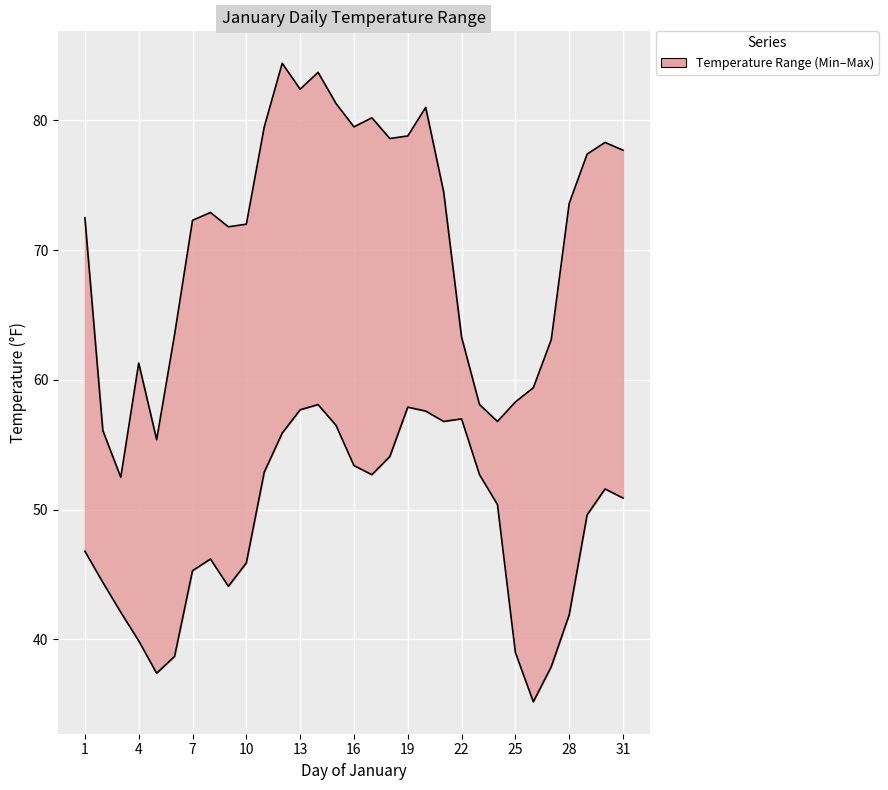

Reading left to right, extract all data points from this chart.

MAX TEMPERATURE line: 72.5	56.1	52.5	61.3	55.4	63.5	72.3	72.9	71.8	72.0	79.5	84.4	82.4	83.7	81.3	79.5	80.2	78.6	78.8	81.0	74.5	63.3	58.1	56.8	58.3	59.4	63.1	73.6	77.4	78.3	77.7
MIN TEMPERATURE line: 46.8	44.4	42.1	39.9	37.4	38.7	45.3	46.2	44.1	45.9	52.9	55.9	57.7	58.1	56.5	53.4	52.7	54.1	57.9	57.6	56.8	57.0	52.7	50.4	39.0	35.2	37.9	41.9	49.6	51.6	50.9